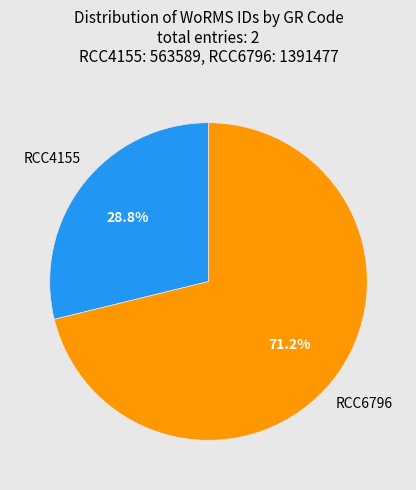

To the nearest percent, what percentage of the pie is RCC4155?

29%